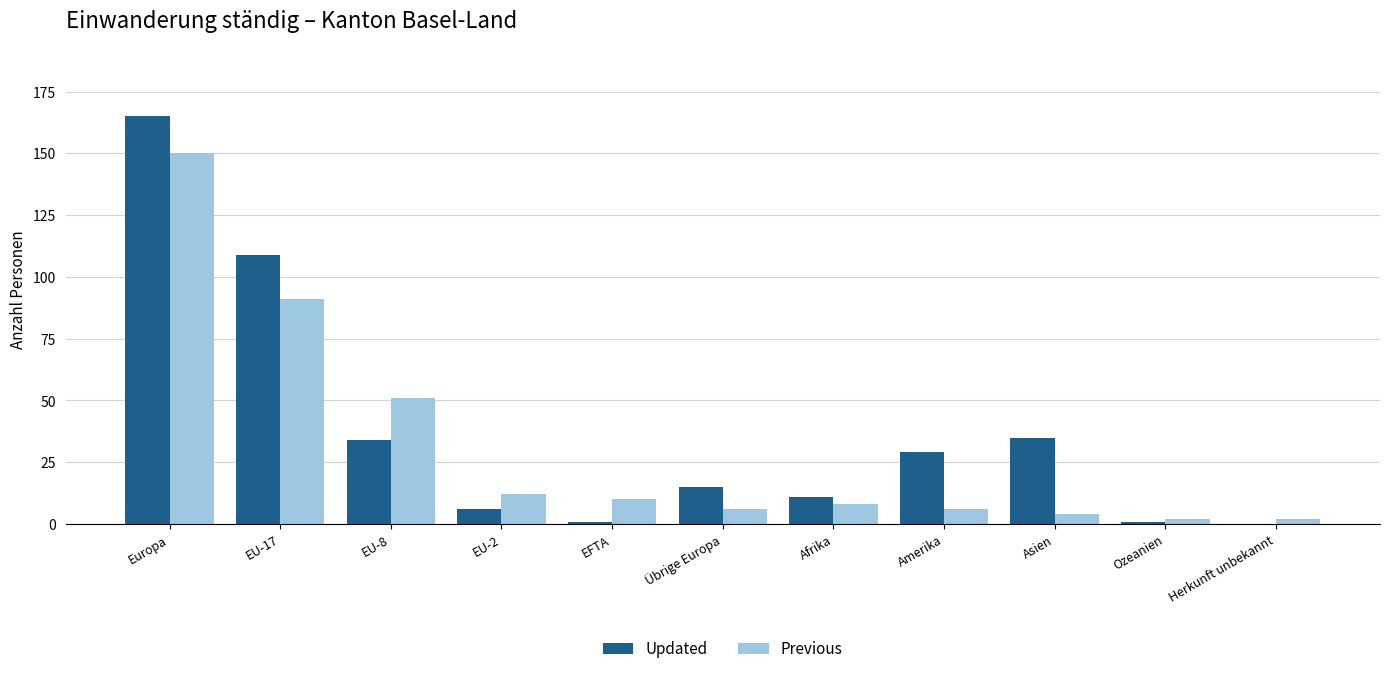

Are the bars horizontal?

No